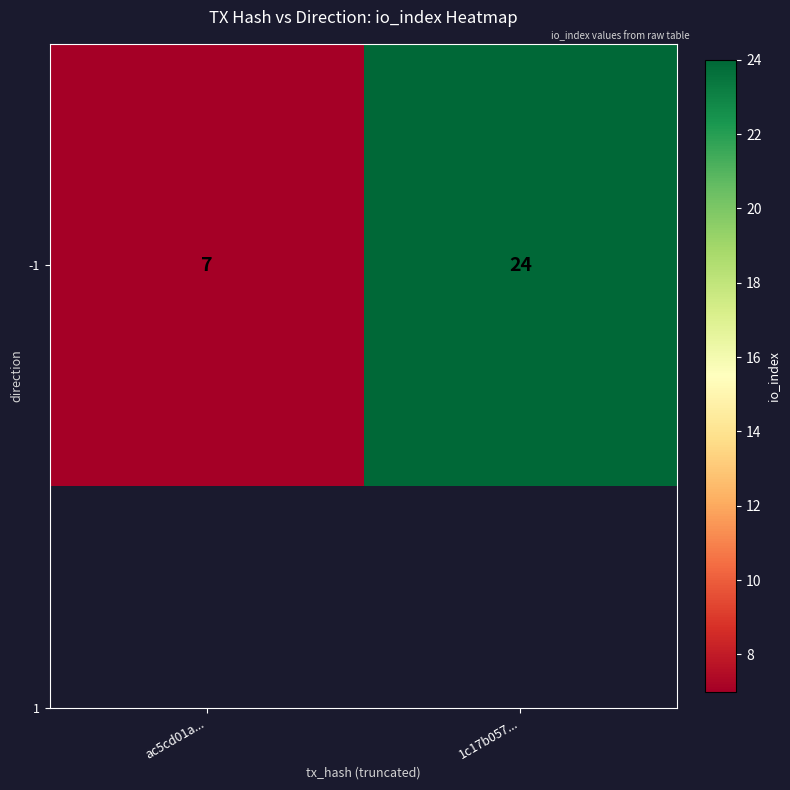

What is the sum of all values?

31